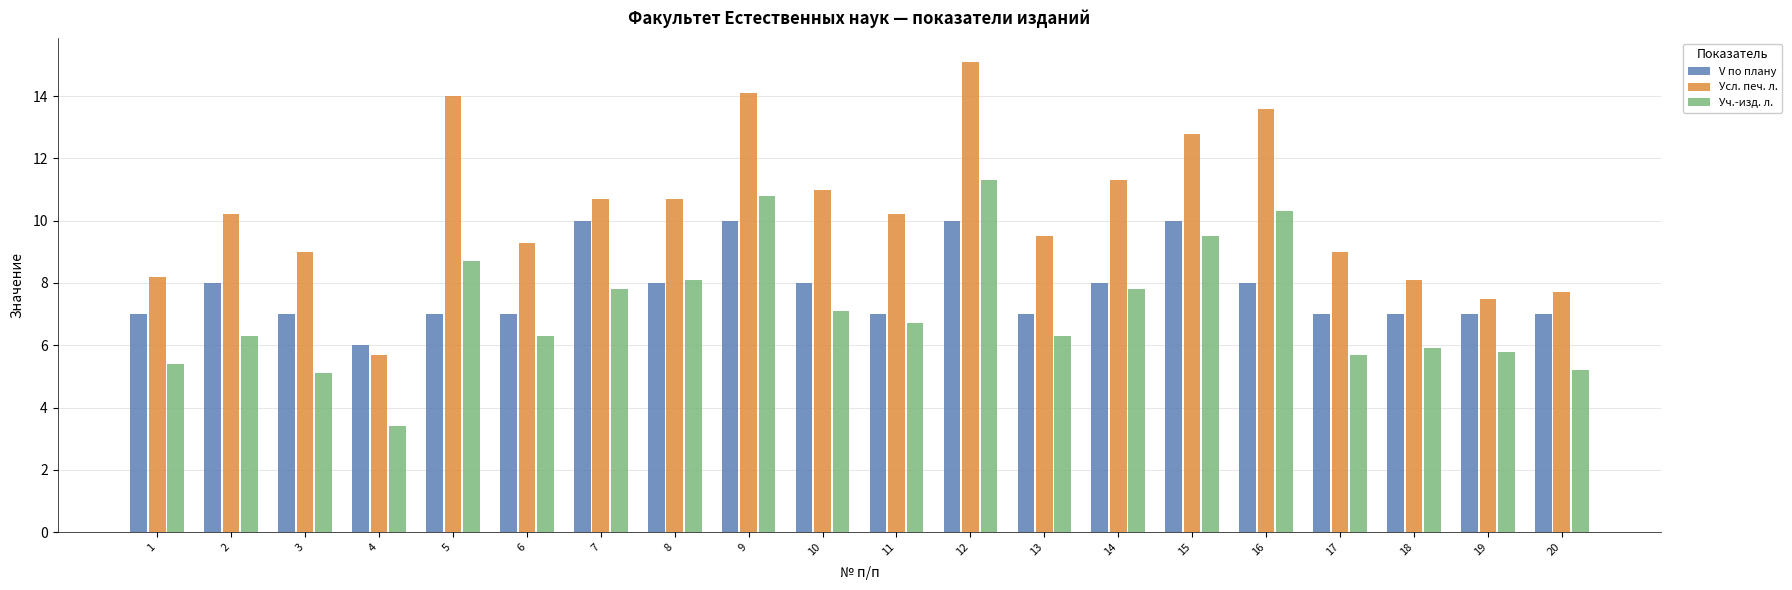

Rank the series at 2 from highest to lowest value.

Усл. печ. л., V по плану, Уч.-изд. л.